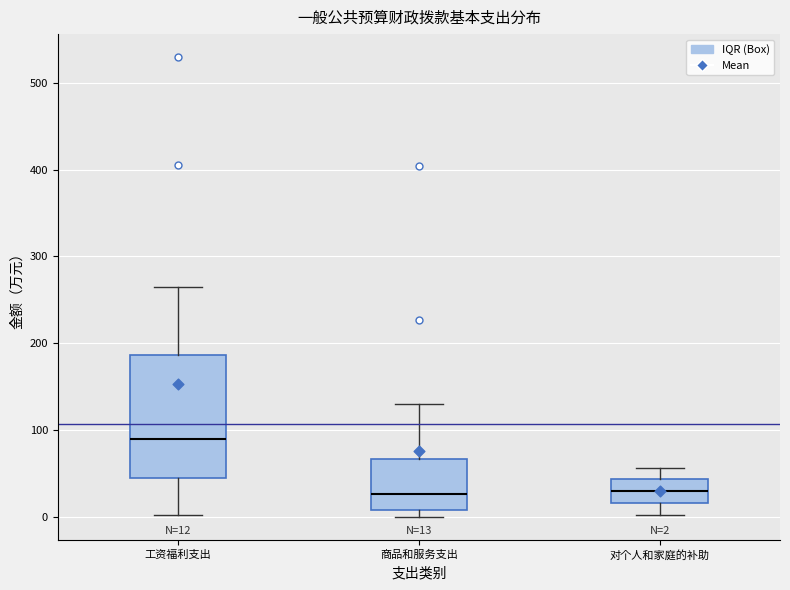

Comparing the boxes themselves (not the whiskers), which one is the tallest?

工资福利支出